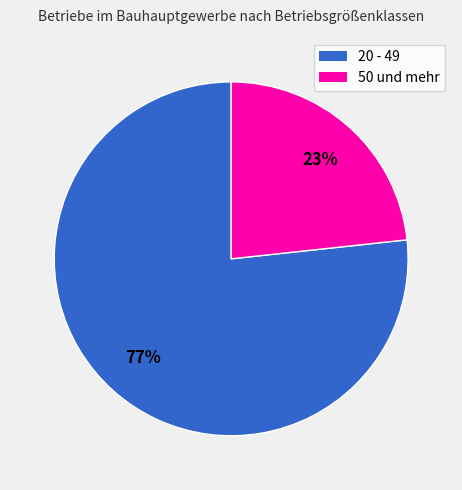

To the nearest percent, what portion does 50 und mehr represent?

23%